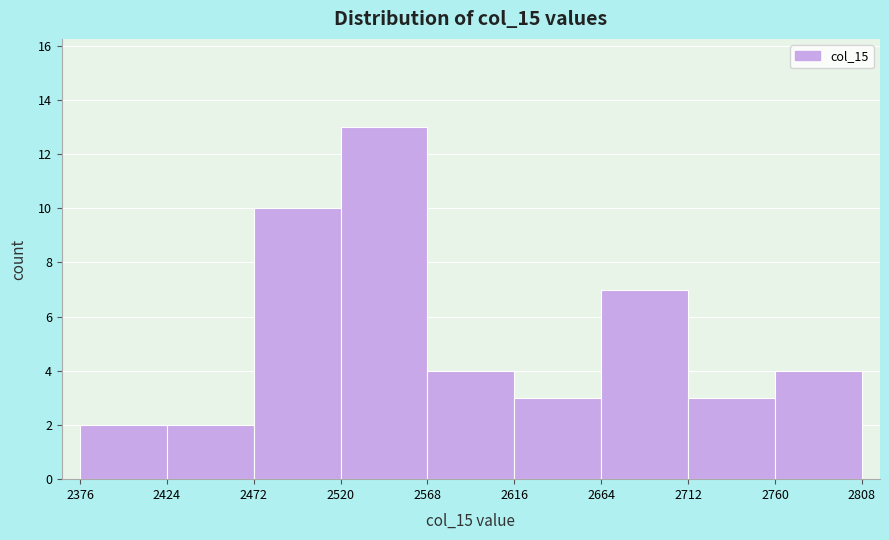

Reading left to right, transcribe this chart: for each bar, give the range it covers on the x-axis and its height. The values are not printed on the chart, so give them approximately, as read against the axis.

2376 to 2424: 2
2424 to 2472: 2
2472 to 2520: 10
2520 to 2568: 13
2568 to 2616: 4
2616 to 2664: 3
2664 to 2712: 7
2712 to 2760: 3
2760 to 2808: 4